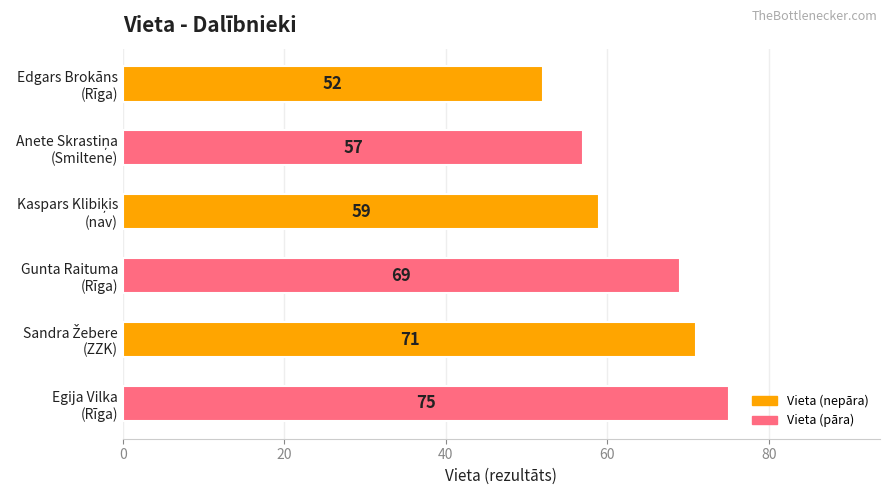

Reading top to bottom, transcribe all the data shown in this chart.

52	57	59	69	71	75